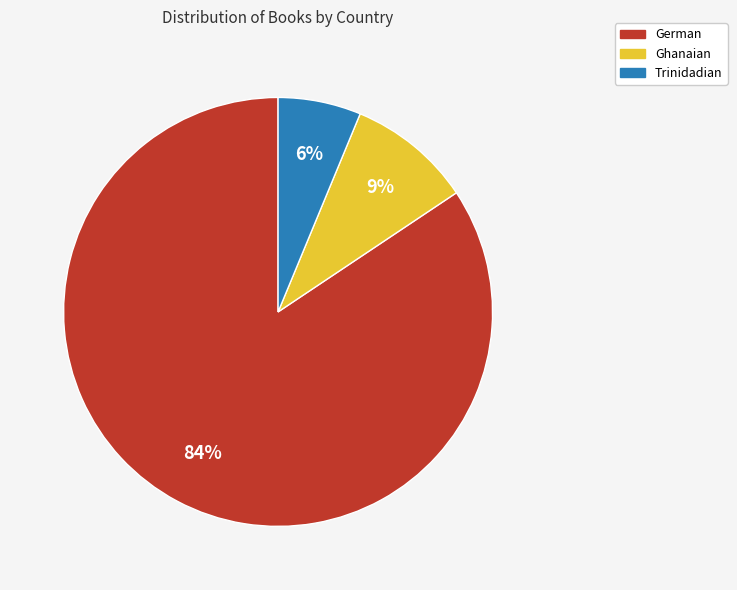

Does Trinidadian represent more than half of the total?

No